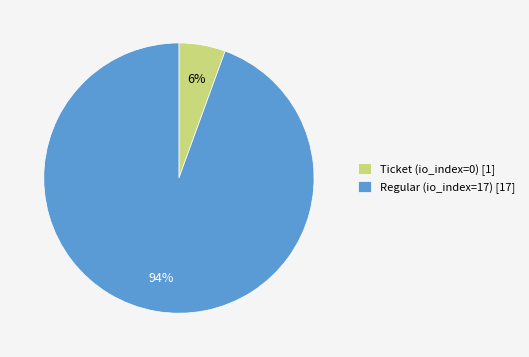

How many segments does this pie chart have?

2